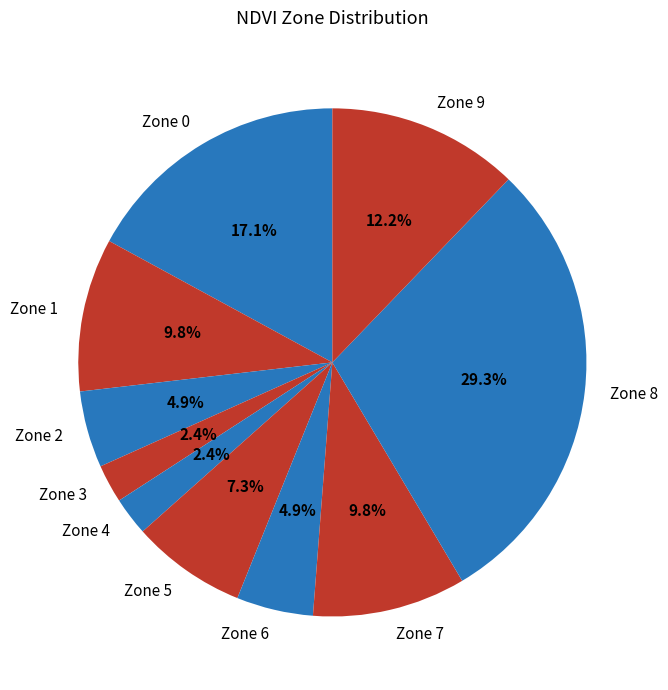

What percentage is the Zone 7 slice, to the nearest percent?

10%